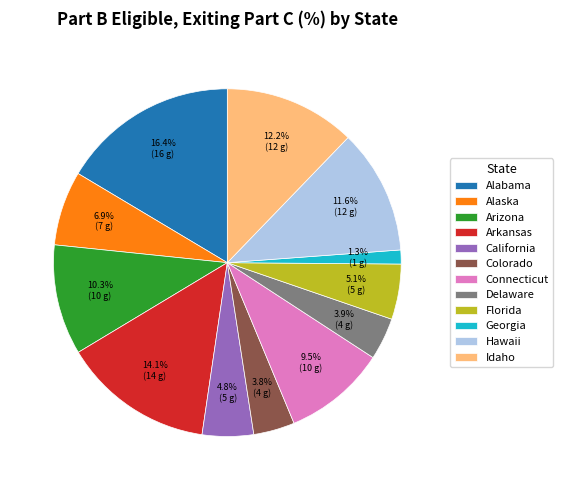

Between Alaska and Alabama, which is larger?

Alabama